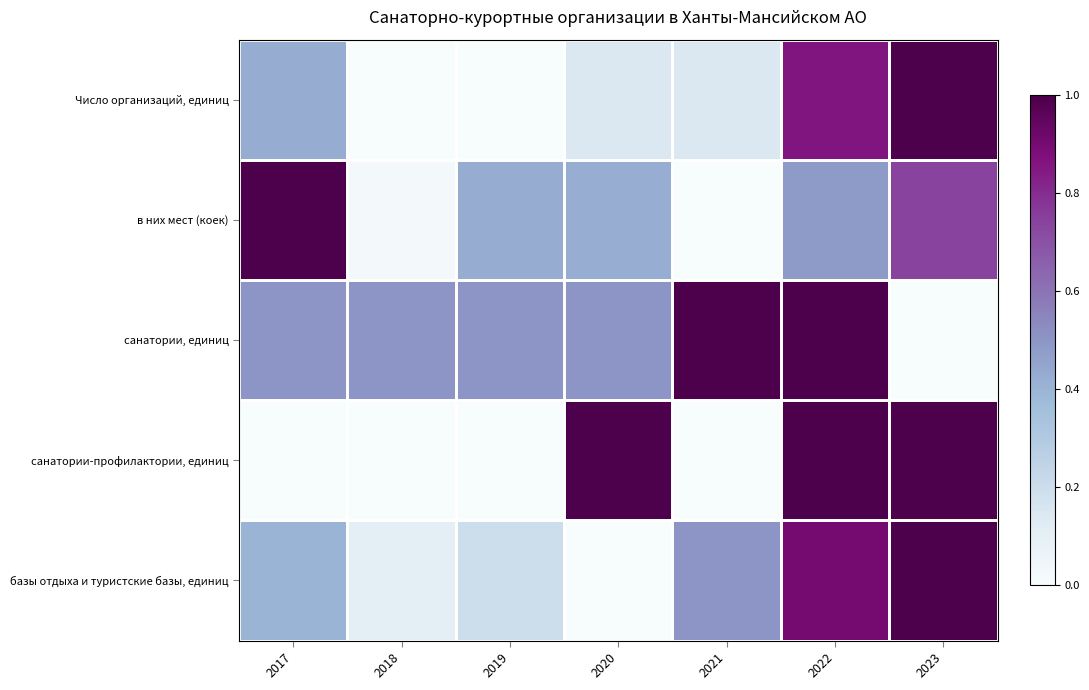

What is the maximum value shown in the chart?

1.0